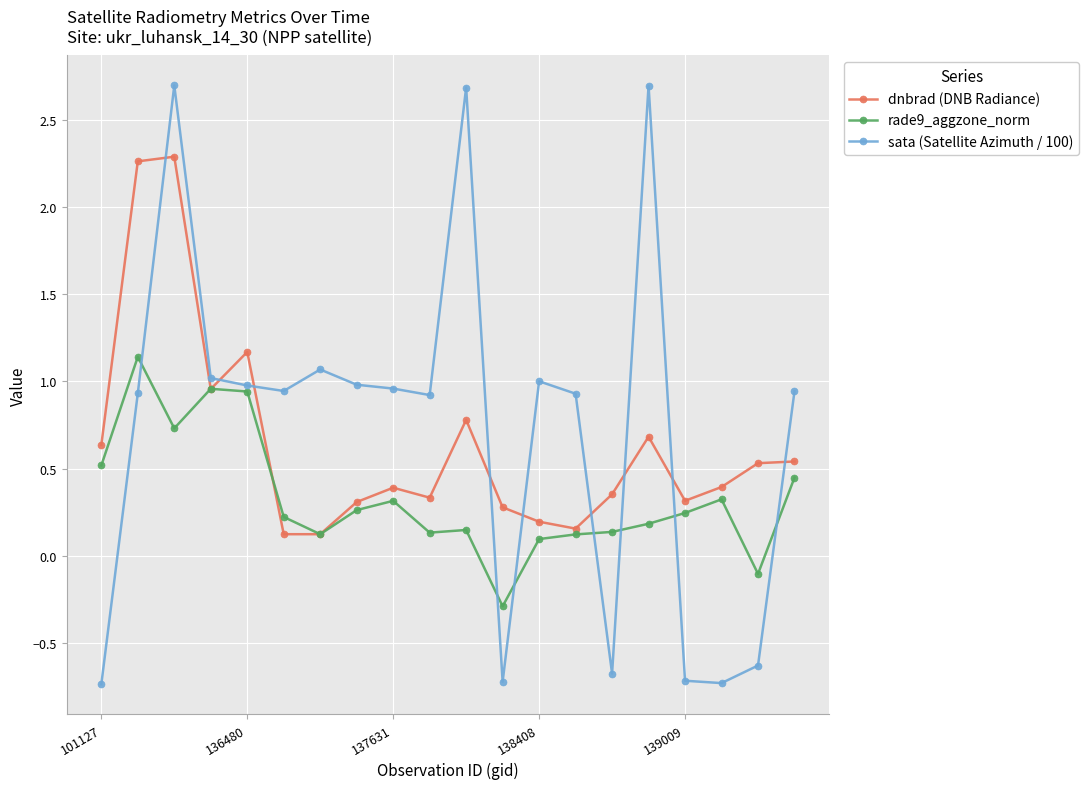

What is the sum of all rade9_aggzone_norm values?

6.7